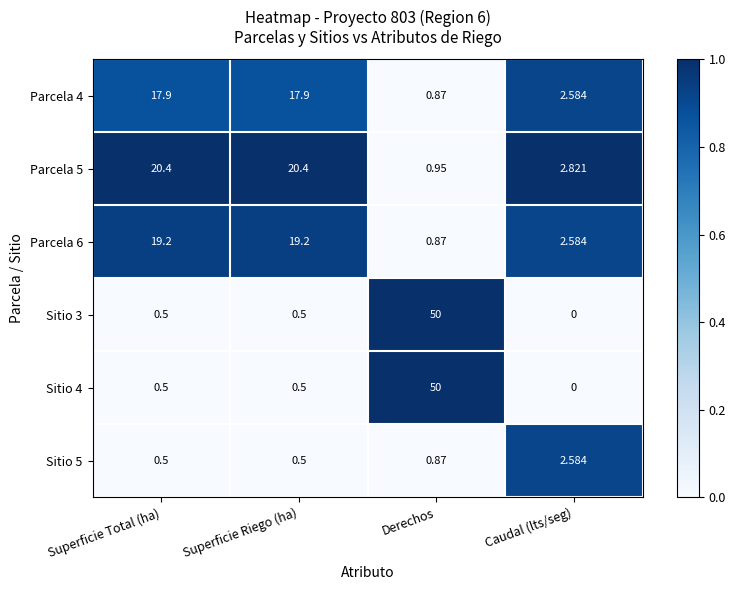

Where is Parcela 5 nearest to the value 10?

Caudal (lts/seg)